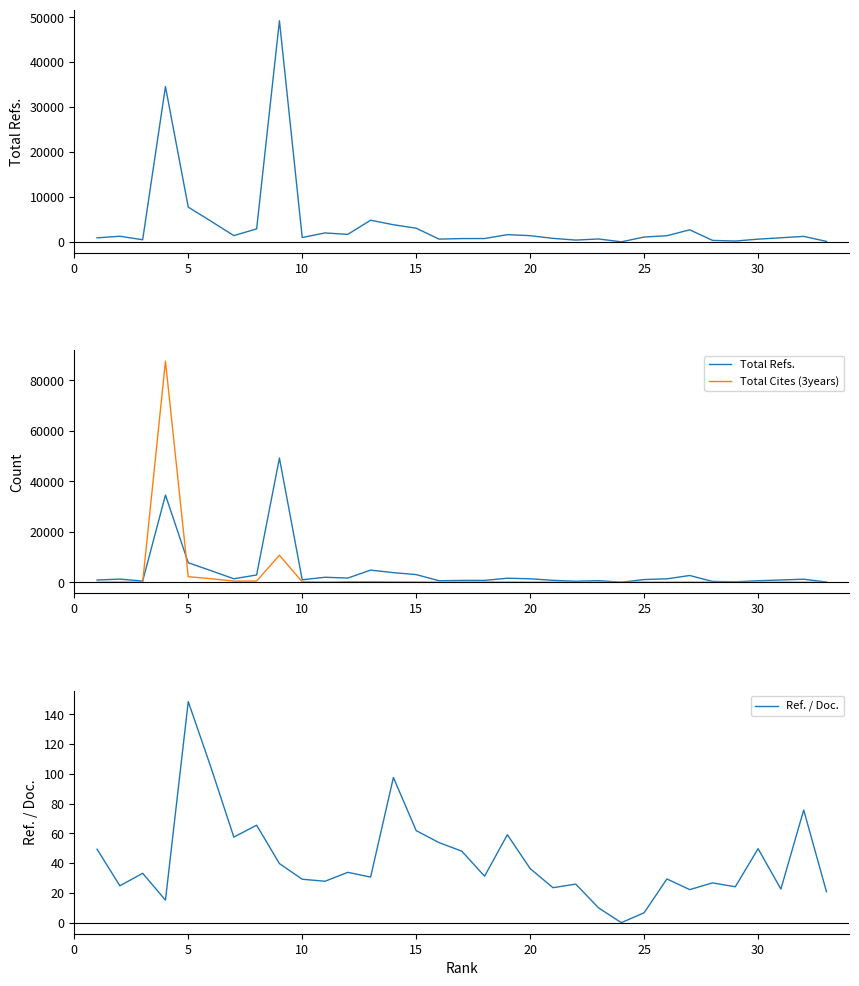

Reading right to left, extract all data points from this chart.

Total Refs.: 92.0	1212.0	903.0	597.0	174.0	321.0	2675.0	1359.0	1068.0	0.0	637.0	389.0	769.0	1371.0	1597.0	734.0	725.0	604.0	3033.0	3807.0	4807.0	1662.0	1977.0	964.0	49219.0	2884.0	1381.0	4585.0	7730.0	34567.0	465.0	1240.0	889.0
Total Cites (3years): 0.0	2.0	29.0	9.0	69.0	1.0	35.0	21.0	27.0	8.0	28.0	10.0	29.0	30.0	64.0	76.0	64.0	17.0	101.0	155.0	238.0	194.0	58.0	161.0	10718.0	456.0	444.0	1395.0	2199.0	87627.0	0.0	67.0	0.0
Ref. / Doc.: 20.8	75.8	22.6	49.8	24.1	26.8	22.2	29.4	6.7	0.0	9.9	25.9	23.5	36.4	59.1	31.2	48.1	53.9	61.9	97.6	30.7	33.9	27.9	29.2	39.7	65.5	57.5	104.2	148.7	15.1	33.2	24.8	49.4